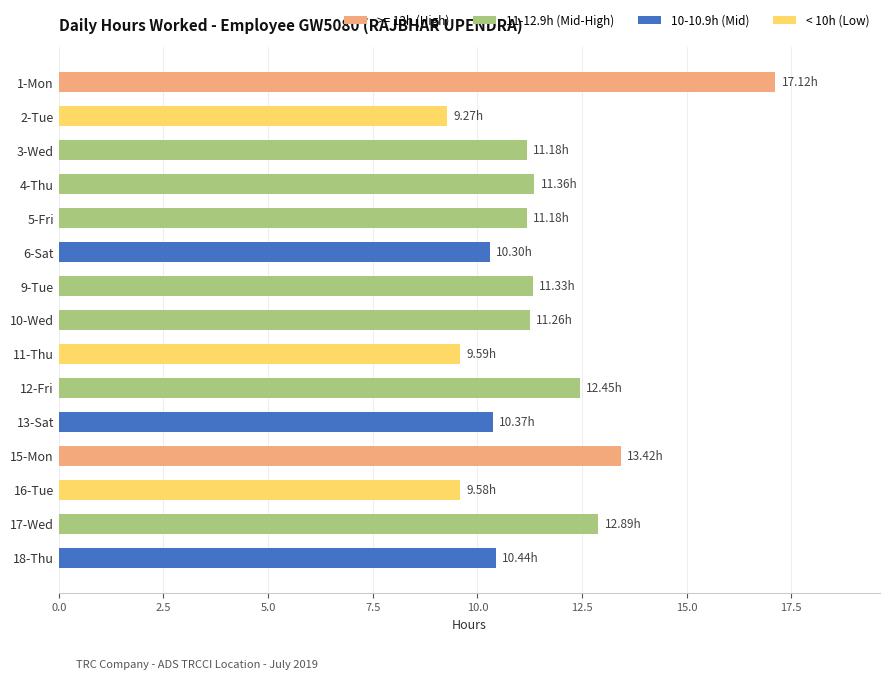

Does the chart contain stacked bars?

No